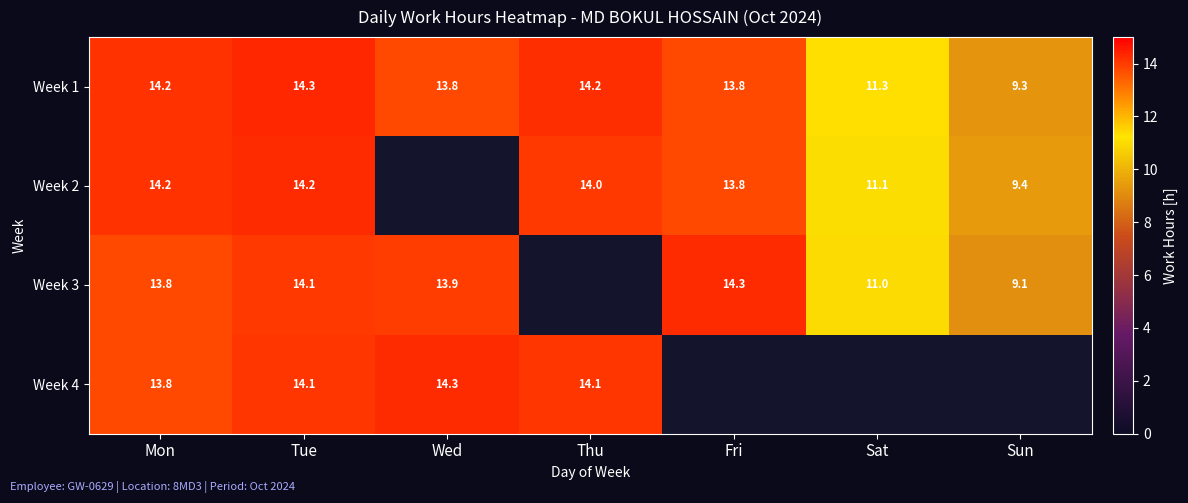

True or false: Week 1 has a value of 14.2 at Thu.

True